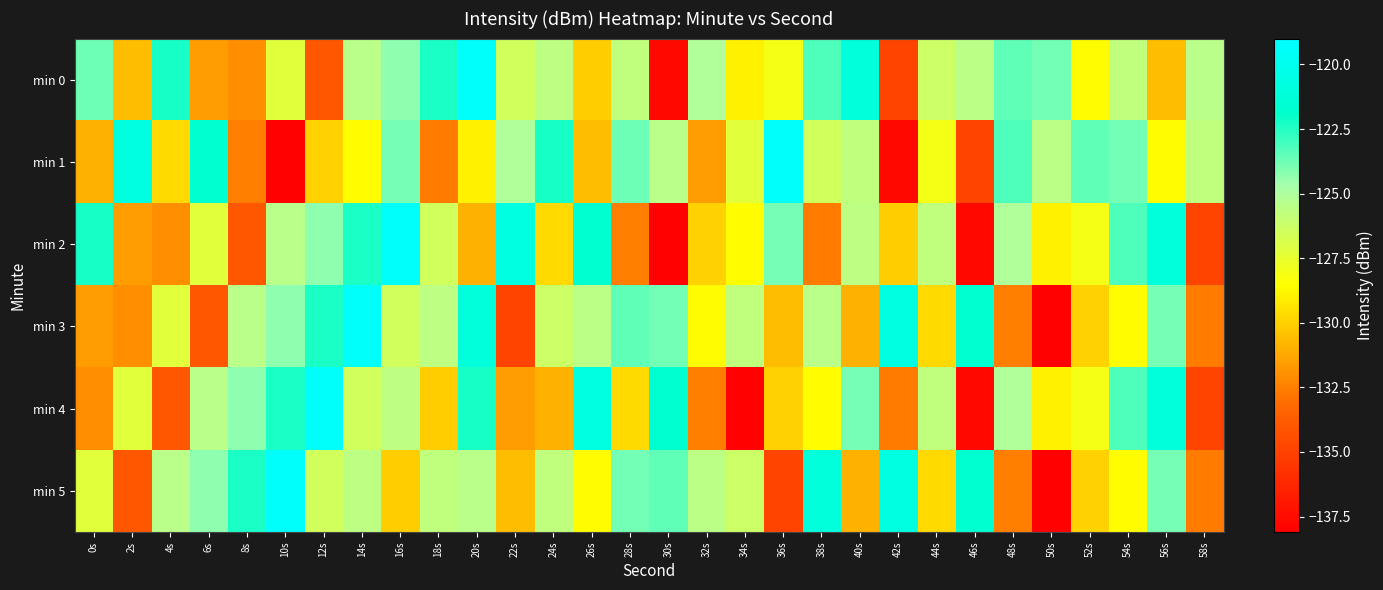

Reading left to right, transcribe all the data shown in this chart.

min 0: 0s=-123.8	2s=-130.6	4s=-122.2	6s=-131.6	8s=-132.0	10s=-127.3	12s=-134.0	14s=-125.5	16s=-124.3	18s=-122.3	20s=-119.3	22s=-126.5	24s=-125.6	26s=-130.1	28s=-125.8	30s=-137.7	32s=-125.1	34s=-129.0	36s=-128.0	38s=-123.2	40s=-121.0	42s=-134.9	44s=-126.3	46s=-125.5	48s=-123.5	50s=-123.8	52s=-128.6	54s=-125.7	56s=-130.6	58s=-125.5
min 1: 0s=-130.9	2s=-120.7	4s=-129.7	6s=-121.7	8s=-132.6	10s=-138.0	12s=-129.9	14s=-128.6	16s=-123.8	18s=-132.6	20s=-129.0	22s=-125.1	24s=-122.2	26s=-130.6	28s=-123.8	30s=-125.5	32s=-131.6	34s=-127.3	36s=-119.3	38s=-126.5	40s=-125.8	42s=-137.7	44s=-128.0	46s=-134.9	48s=-123.2	50s=-125.5	52s=-123.5	54s=-123.8	56s=-128.6	58s=-125.7
min 2: 0s=-122.2	2s=-131.6	4s=-132.0	6s=-127.3	8s=-134.0	10s=-125.5	12s=-124.3	14s=-122.3	16s=-119.3	18s=-126.5	20s=-130.9	22s=-120.7	24s=-129.7	26s=-121.7	28s=-132.6	30s=-138.0	32s=-129.9	34s=-128.6	36s=-123.8	38s=-132.6	40s=-125.6	42s=-130.1	44s=-125.8	46s=-137.7	48s=-125.1	50s=-129.0	52s=-128.0	54s=-123.2	56s=-121.0	58s=-134.9
min 3: 0s=-131.6	2s=-132.0	4s=-127.3	6s=-134.0	8s=-125.5	10s=-124.3	12s=-122.3	14s=-119.3	16s=-126.5	18s=-125.6	20s=-121.0	22s=-134.9	24s=-126.3	26s=-125.5	28s=-123.5	30s=-123.8	32s=-128.6	34s=-125.7	36s=-130.6	38s=-125.5	40s=-130.9	42s=-120.7	44s=-129.7	46s=-121.7	48s=-132.6	50s=-138.0	52s=-129.9	54s=-128.6	56s=-123.8	58s=-132.6
min 4: 0s=-132.0	2s=-127.3	4s=-134.0	6s=-125.5	8s=-124.3	10s=-122.3	12s=-119.3	14s=-126.5	16s=-125.6	18s=-130.1	20s=-122.2	22s=-131.6	24s=-130.9	26s=-120.7	28s=-129.7	30s=-121.7	32s=-132.6	34s=-138.0	36s=-129.9	38s=-128.6	40s=-123.8	42s=-132.6	44s=-125.8	46s=-137.7	48s=-125.1	50s=-129.0	52s=-128.0	54s=-123.2	56s=-121.0	58s=-134.9
min 5: 0s=-127.3	2s=-134.0	4s=-125.5	6s=-124.3	8s=-122.3	10s=-119.3	12s=-126.5	14s=-125.6	16s=-130.1	18s=-125.8	20s=-125.5	22s=-130.6	24s=-125.7	26s=-128.6	28s=-123.8	30s=-123.5	32s=-125.5	34s=-126.3	36s=-134.9	38s=-121.0	40s=-130.9	42s=-120.7	44s=-129.7	46s=-121.7	48s=-132.6	50s=-138.0	52s=-129.9	54s=-128.6	56s=-123.8	58s=-132.6